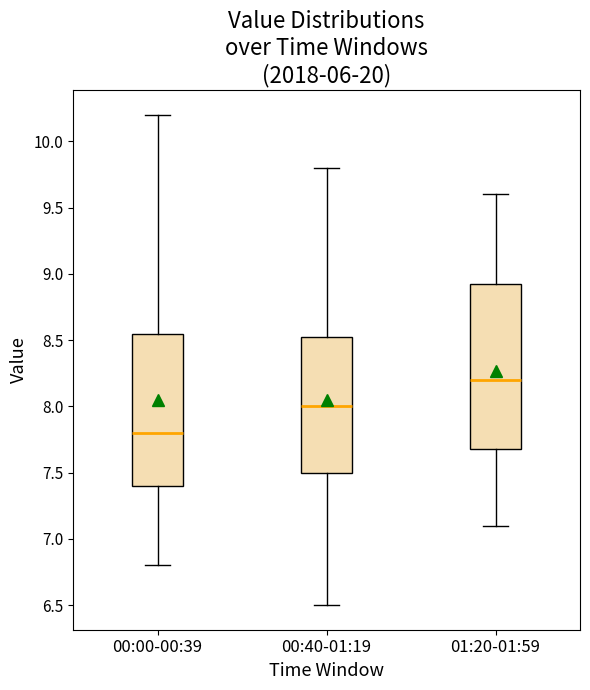

Reading left to right, read every box against the y-axis: the position of its median line, the range the box covers, and the ends of its whiskers. The values are not printed on the chart, so give them approximately, as read against the axis.

00:00-00:39: median 7.80, box 7.40 to 8.55, whiskers 6.80 to 10.20
00:40-01:19: median 8.00, box 7.50 to 8.55, whiskers 6.50 to 9.80
01:20-01:59: median 8.20, box 7.70 to 8.95, whiskers 7.10 to 9.60